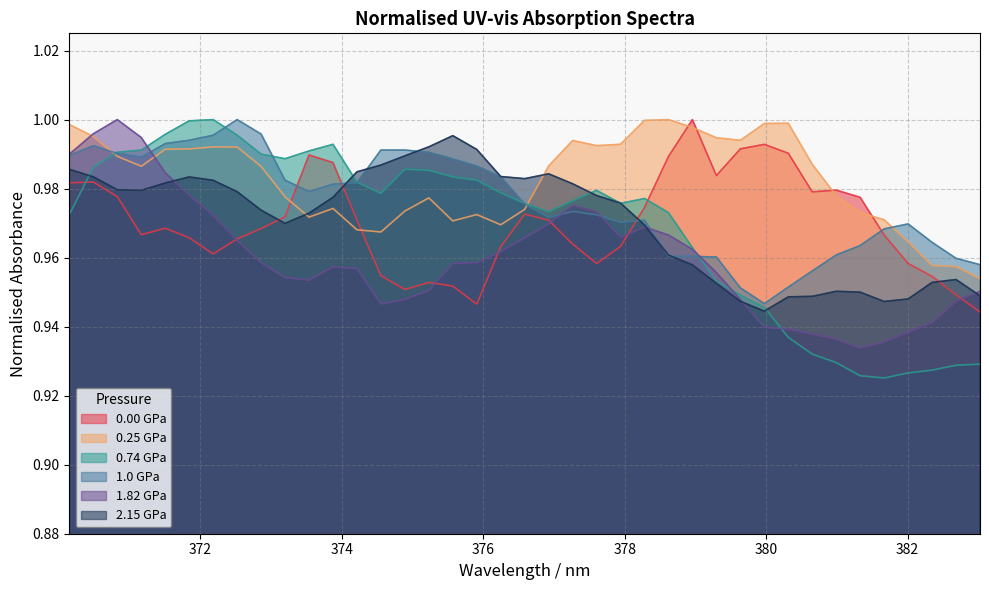

How many intersections are there between 2.15 GPa and 0.74 GPa?

6